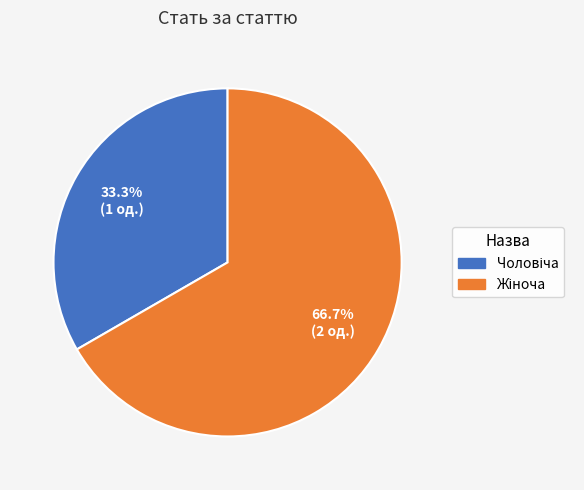

Is there a majority slice in this chart?

Yes